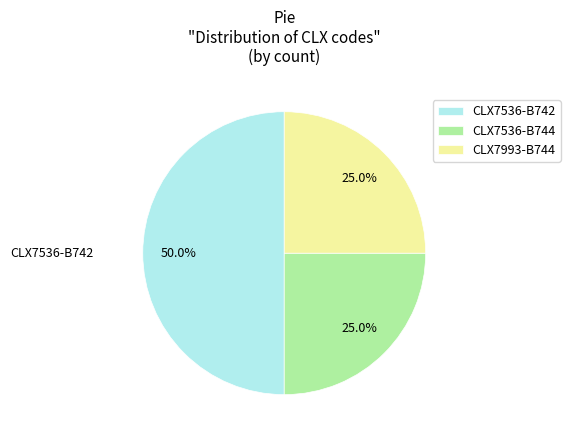

Is the sum of CLX7536-B742 and CLX7536-B744 greater than half?

Yes